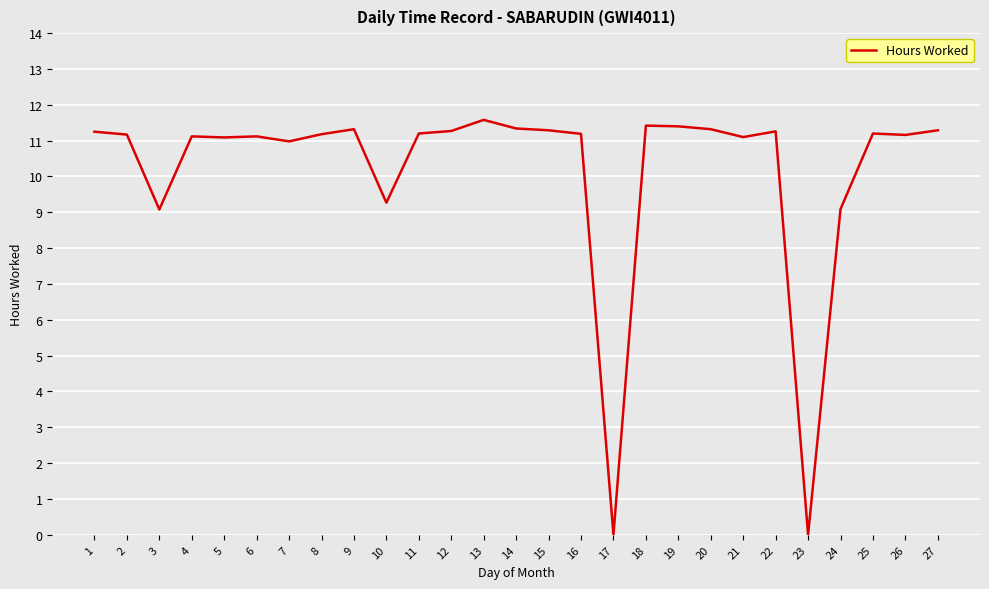

What is the ratio of the value at 14 to the value at 15?

1.0